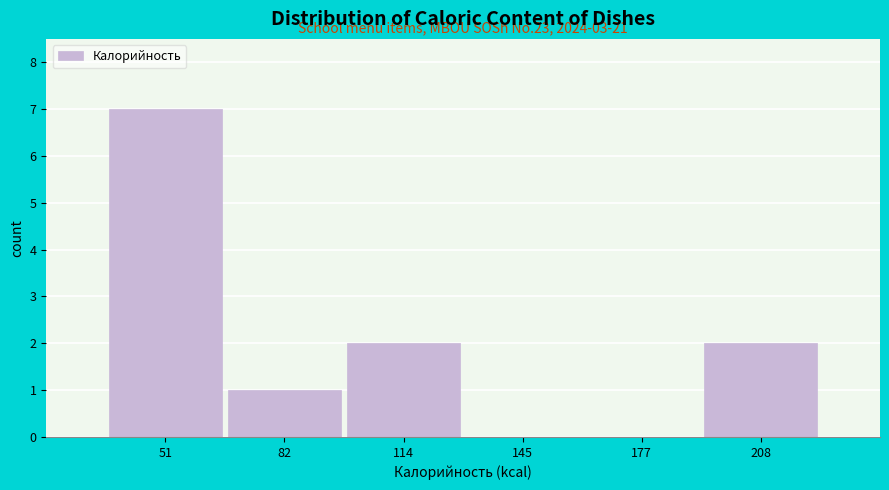

Reading left to right, what are all the values shown in this chart?

51=7	82=1	114=2	145=0	177=0	208=2